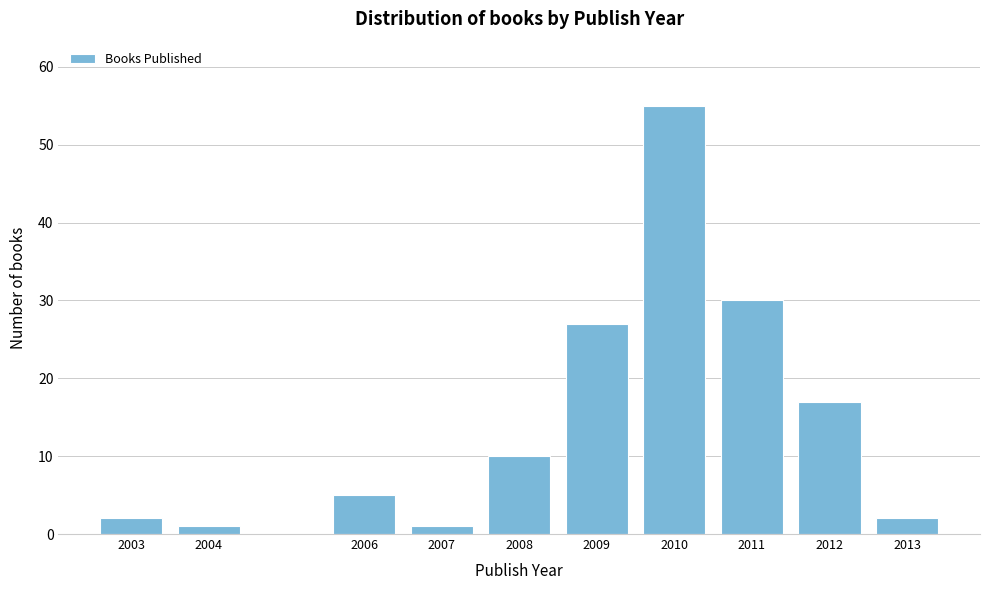

Reading right to left, what are all the values shown in this chart?

2013=2	2012=17	2011=30	2010=55	2009=27	2008=10	2007=1	2006=5	2004=1	2003=2